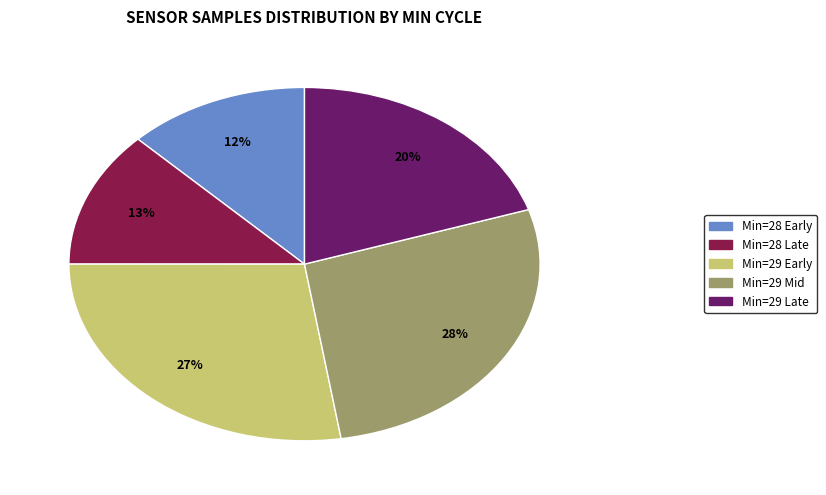

To the nearest percent, what is the average slice percentage?

20%